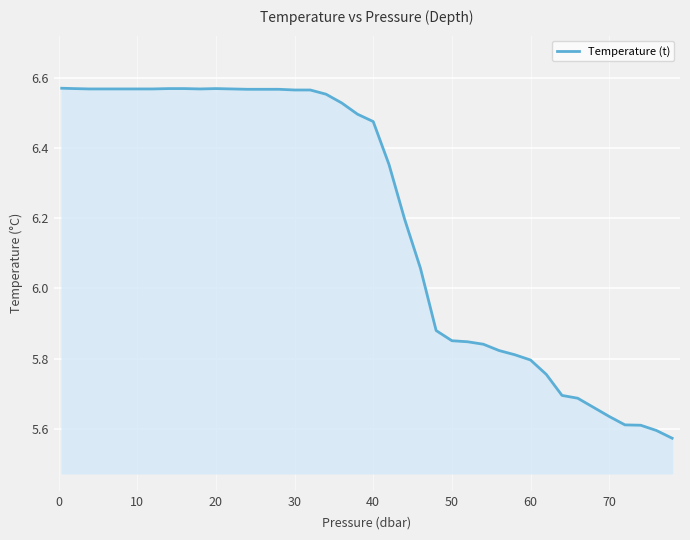

What is the difference between the maximum and minimum values?

1.0